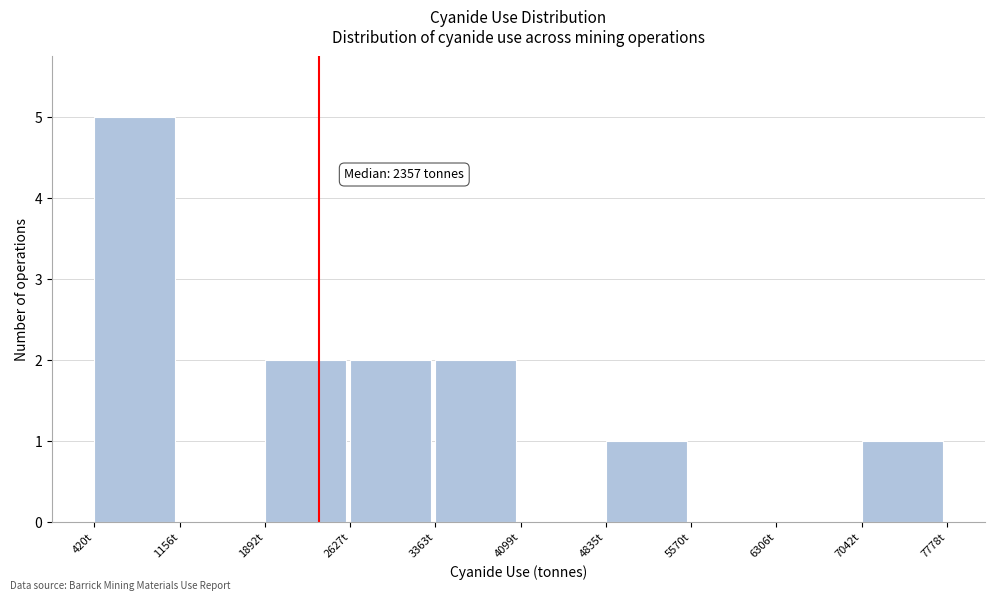

Over which range of the x-axis is the bar tallest?

400 to 1200